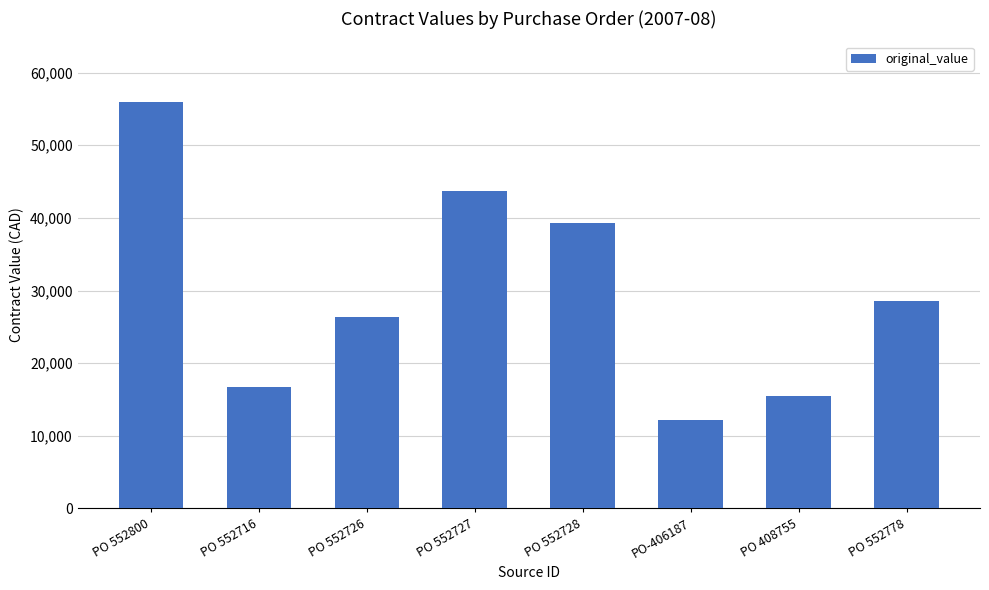

Rank the categories by value from lowest to highest.

PO-406187, PO 408755, PO 552716, PO 552726, PO 552778, PO 552728, PO 552727, PO 552800